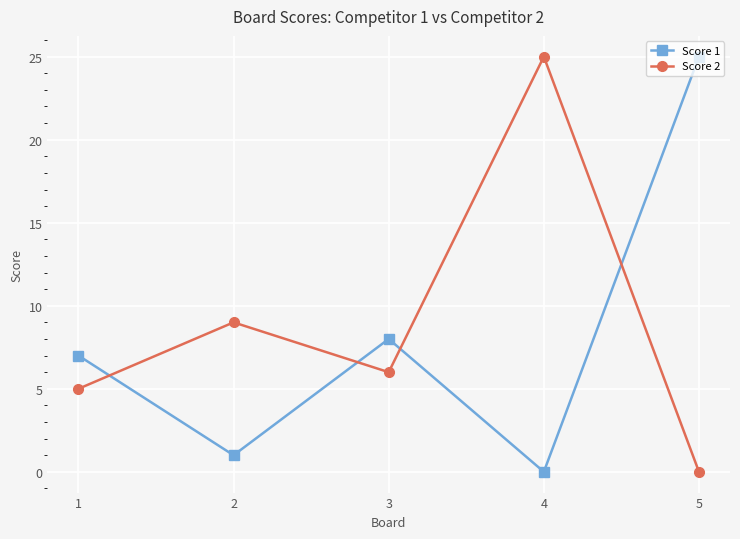

What is the difference between the Score 2 values at 2 and 1?

4